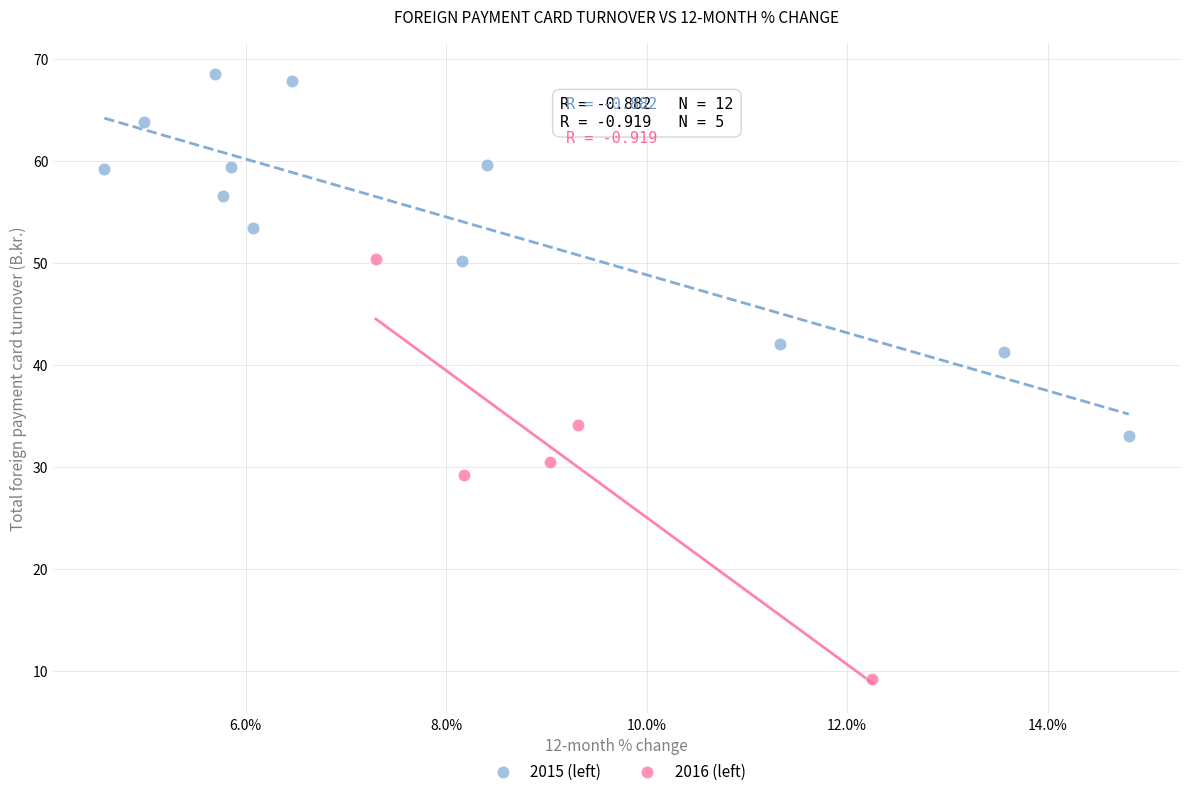

Which series reaches the maximum Y coordinate?

2015 (left)